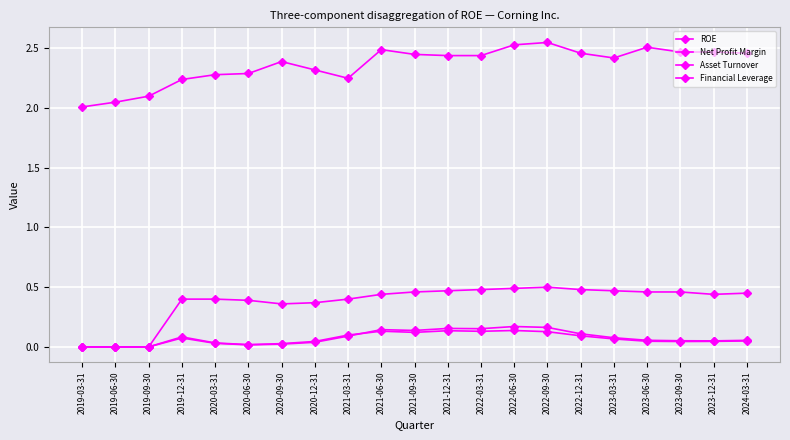

Reading left to right, transcribe all the data shown in this chart.

ROE: 0.0	0.0	0.0	0.1	0.0	0.0	0.0	0.0	0.1	0.1	0.1	0.2	0.2	0.2	0.2	0.1	0.1	0.1	0.1	0.1	0.1
Net Profit Margin: 0.0	0.0	0.0	0.1	0.0	0.0	0.0	0.0	0.1	0.1	0.1	0.1	0.1	0.1	0.1	0.1	0.1	0.0	0.0	0.0	0.0
Asset Turnover: 0.0	0.0	0.0	0.4	0.4	0.4	0.4	0.4	0.4	0.4	0.5	0.5	0.5	0.5	0.5	0.5	0.5	0.5	0.5	0.4	0.5
Financial Leverage: 2.0	2.0	2.1	2.2	2.3	2.3	2.4	2.3	2.2	2.5	2.5	2.4	2.4	2.5	2.5	2.5	2.4	2.5	2.5	2.5	2.5